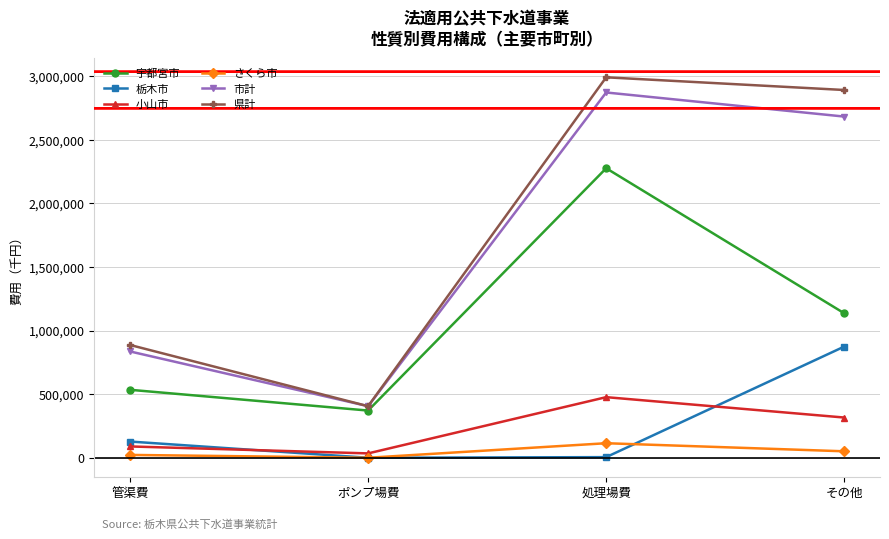

What is the minimum value for 県計?

405355